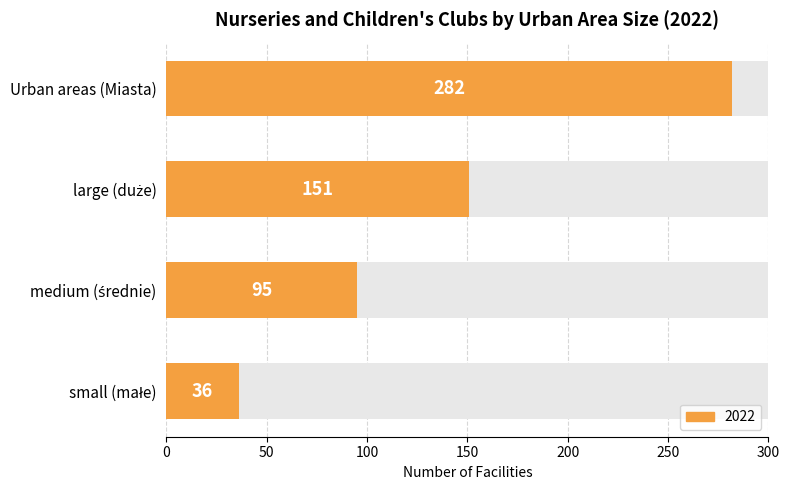

Count the number of data series in this chart.

1